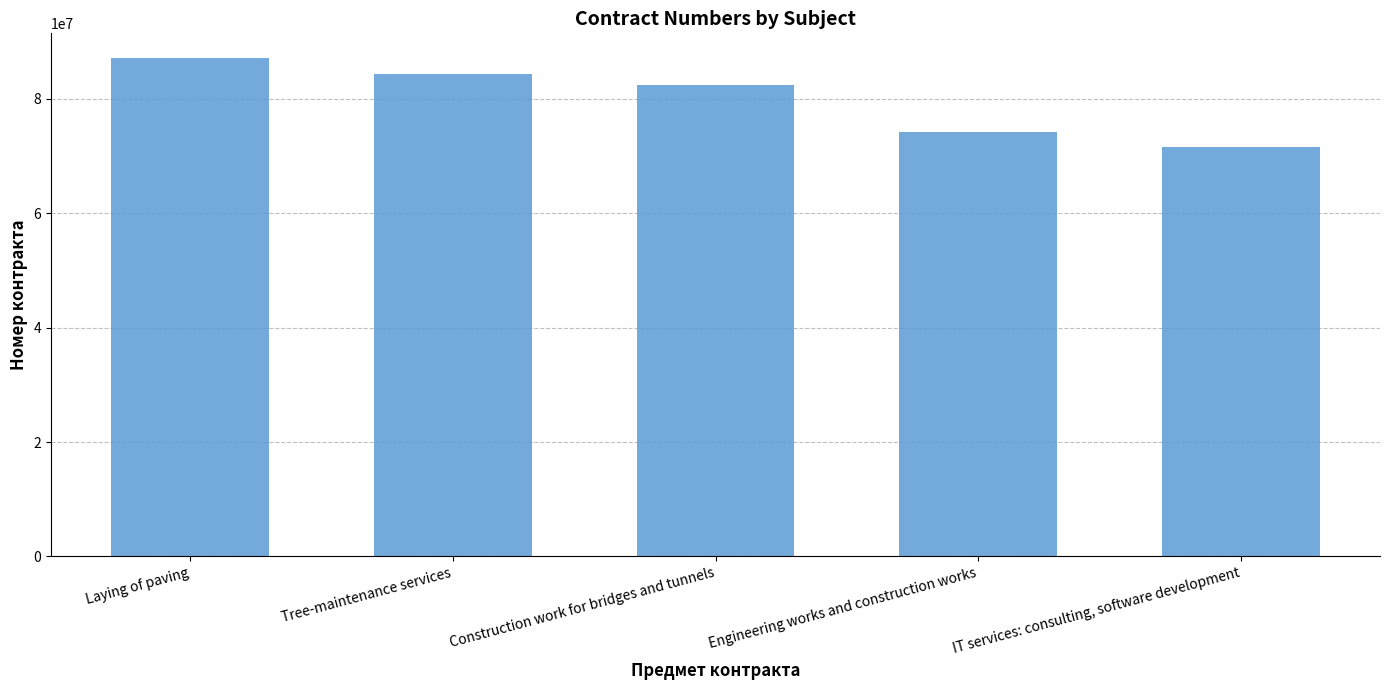

How many bars are there in total?

5